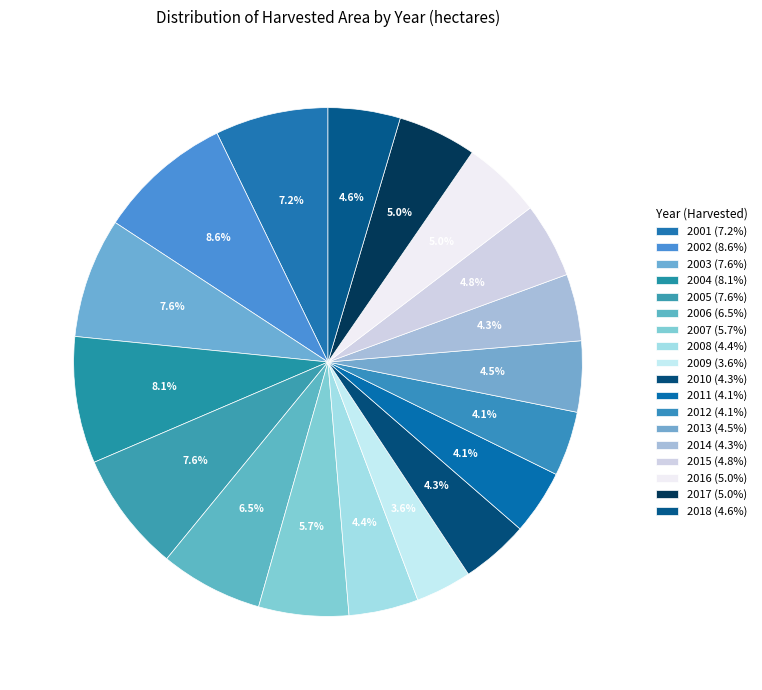

What is the change in value from 2010 to 2012?

-5337